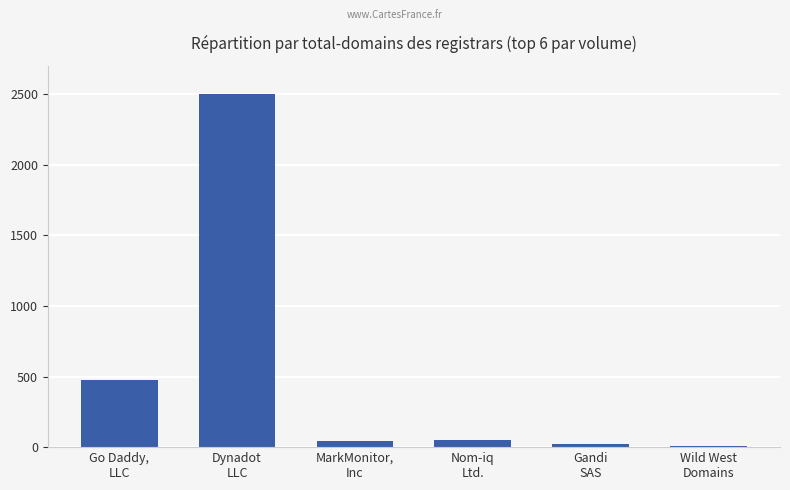

At which label is the value closest to 1253?

Go Daddy,
LLC